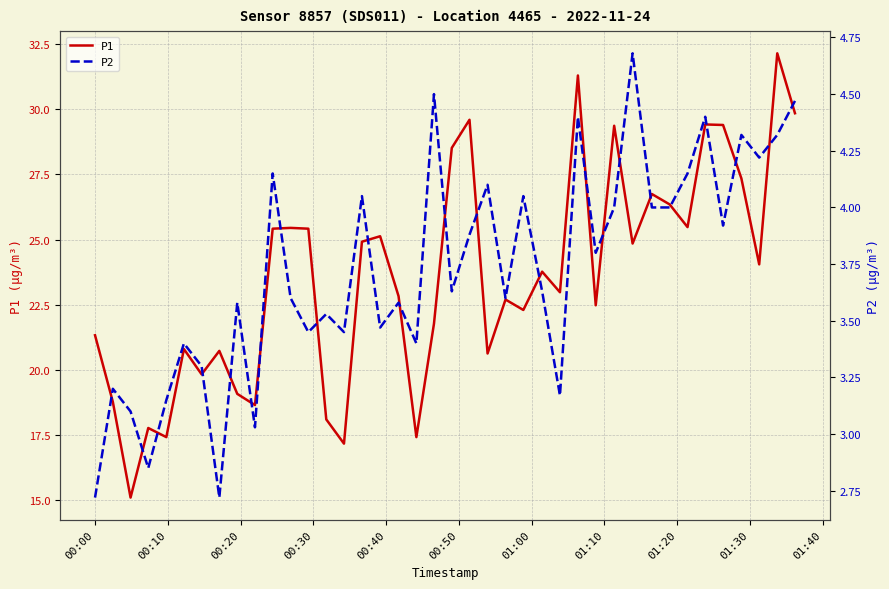

Reading right to left, transcribe all the data shown in this chart.

P1: 29.9	32.1	24.1	27.4	29.4	29.4	25.5	26.4	26.8	24.9	29.4	22.5	31.3	23.0	23.8	22.3	22.7	20.6	29.6	28.5	21.8	17.4	22.8	25.1	24.9	17.2	18.1	25.4	25.4	25.4	18.6	19.1	20.7	19.8	20.8	17.4	17.8	15.1	18.8	21.3
P2: 4.5	4.3	4.2	4.3	3.9	4.4	4.2	4.0	4.0	4.7	4.0	3.8	4.4	3.2	3.6	4.0	3.6	4.1	3.9	3.6	4.5	3.4	3.6	3.5	4.0	3.5	3.5	3.5	3.6	4.2	3.0	3.6	2.7	3.3	3.4	3.1	2.9	3.1	3.2	2.7